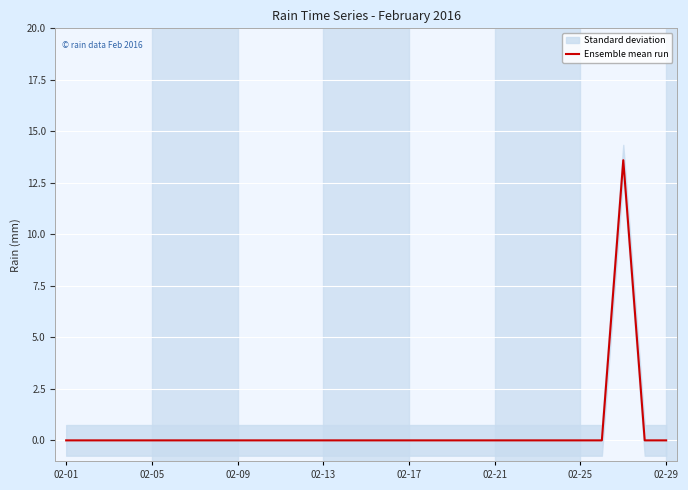

How many data points are above 0?

1